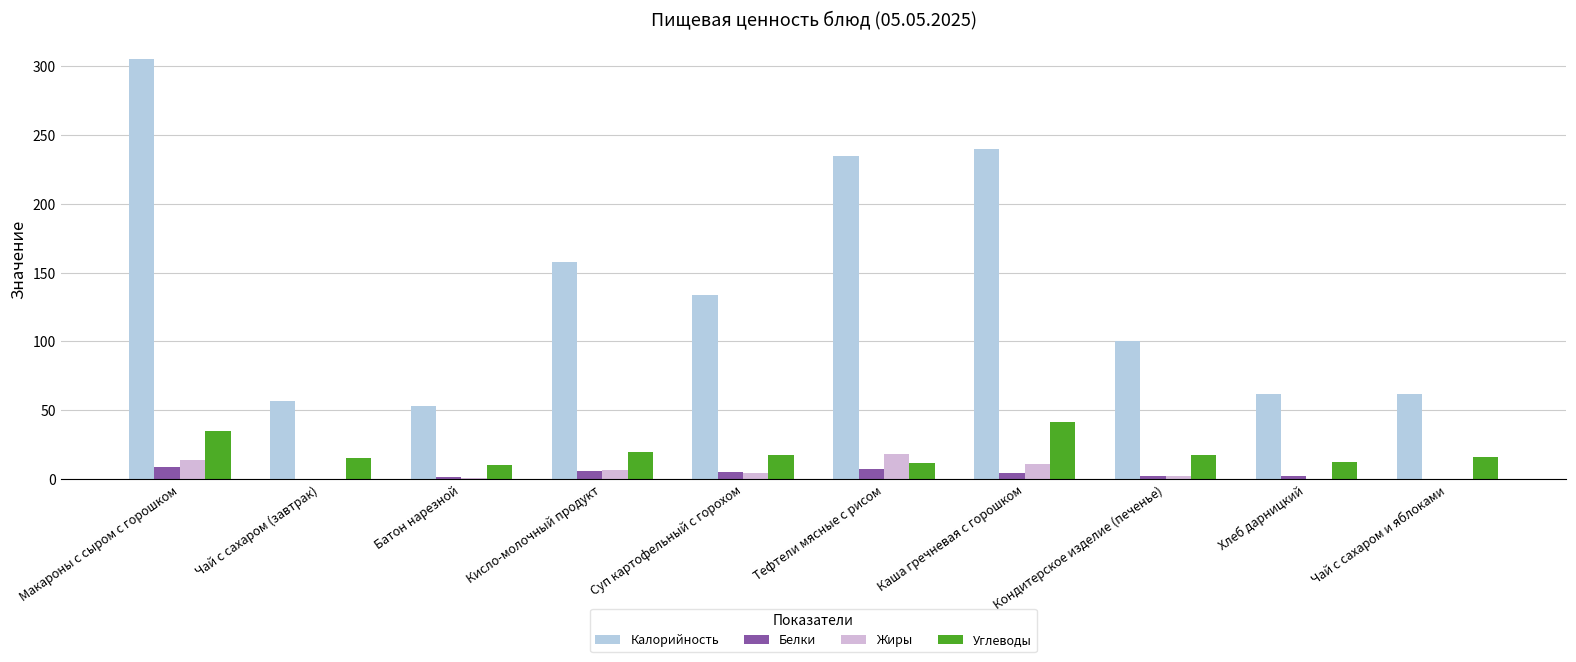

True or false: Углеводы has a value of 16.0 at Чай с сахаром и яблоками.

True